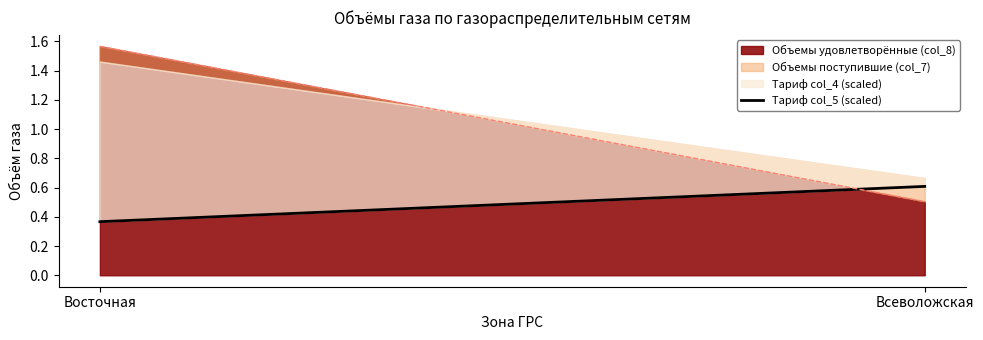

True or false: there are more than 0 points higher than both neighbors.

False